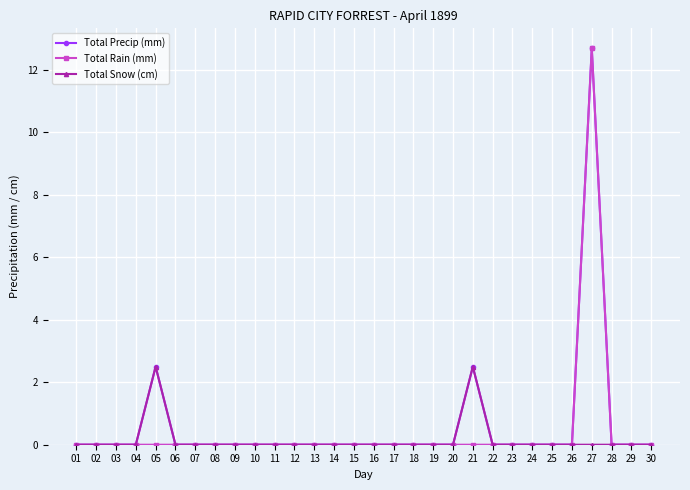

True or false: Total Precip (mm) has a value of 0.0 at 26.

True